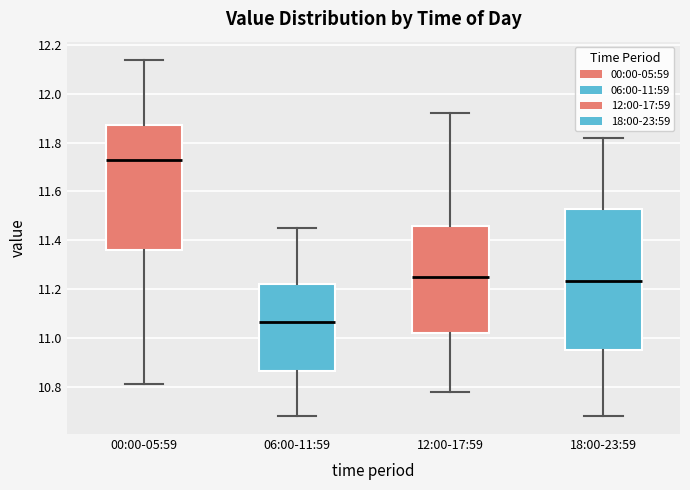

Reading left to right, transcribe this box plot: for each box, give where its median line is, the range the box spans, and where its two whiskers end, as read against the y-axis. The values are not printed on the chart, so give them approximately, as read against the axis.

00:00-05:59: median 11.74, box 11.36 to 11.88, whiskers 10.82 to 12.14
06:00-11:59: median 11.06, box 10.86 to 11.22, whiskers 10.68 to 11.46
12:00-17:59: median 11.26, box 11.02 to 11.46, whiskers 10.78 to 11.92
18:00-23:59: median 11.24, box 10.96 to 11.52, whiskers 10.68 to 11.82